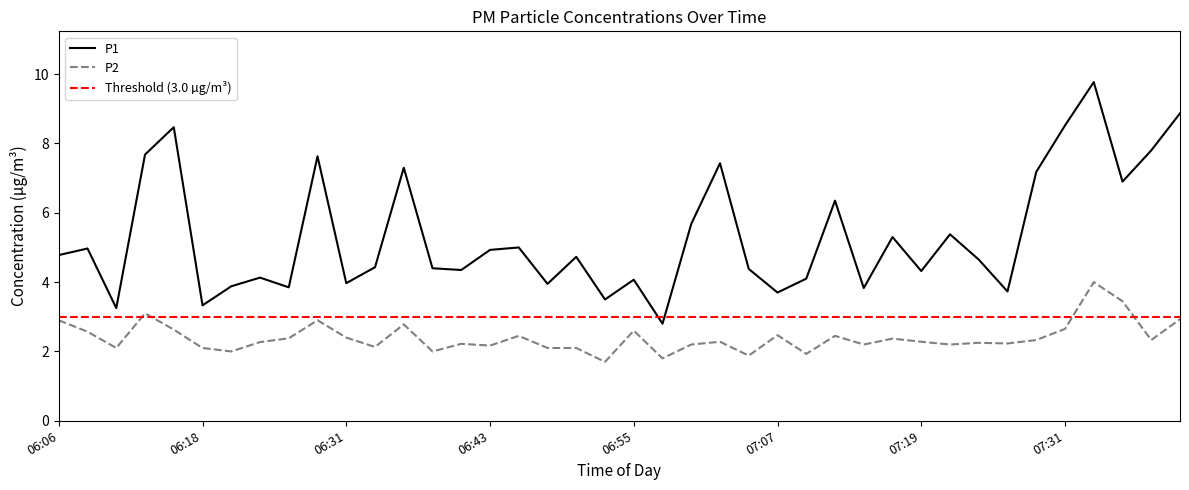

True or false: P1 has a value of 4.8 at 06:06.

True